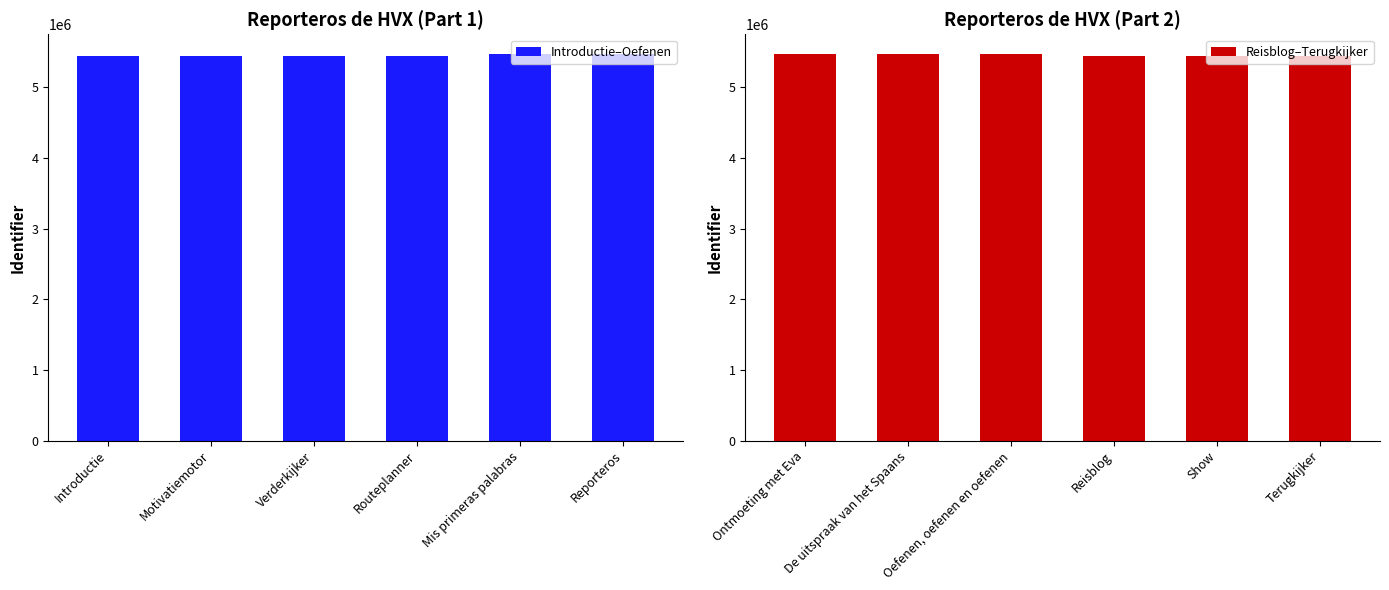

At which label does Introductie–Oefenen first exceed 5449268?

Mis primeras palabras